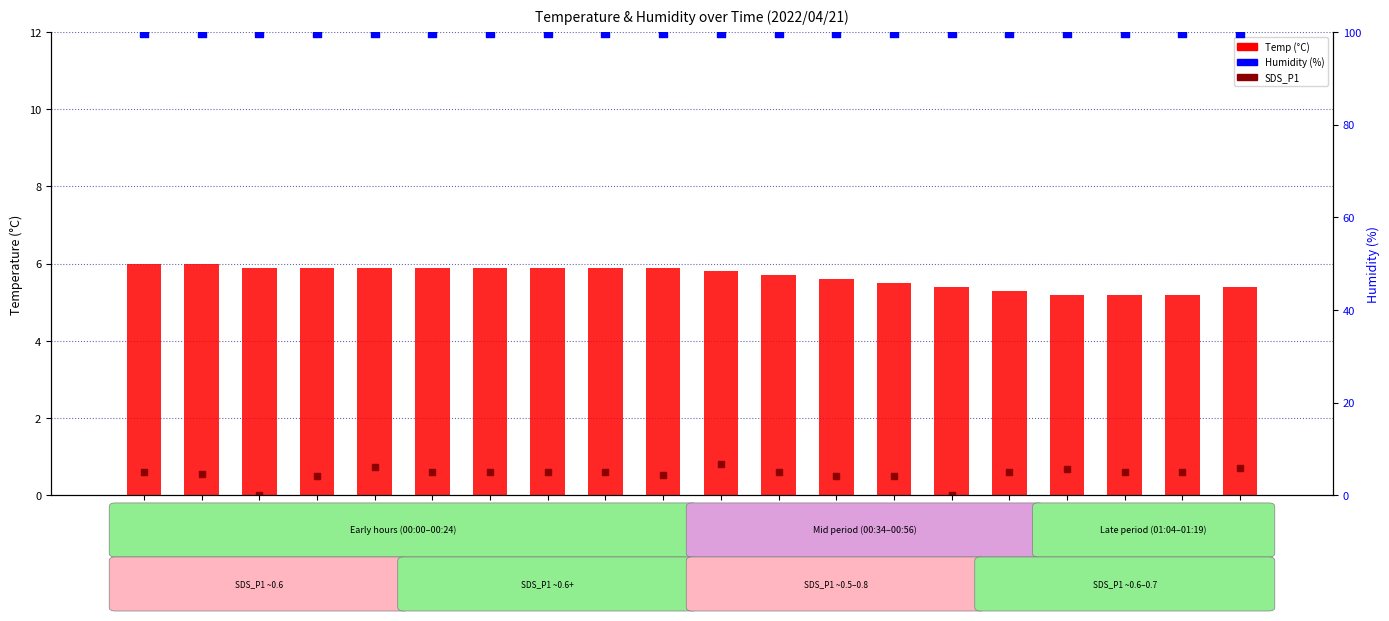

What are all the series names shown in the legend?

Temp, SDS_P1, Humidity